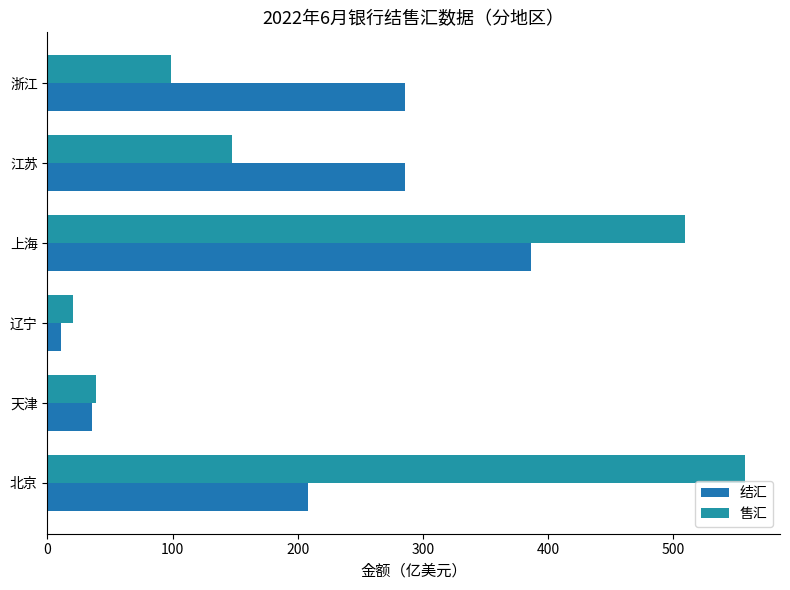

How many data points in 结汇 are above 285?

3